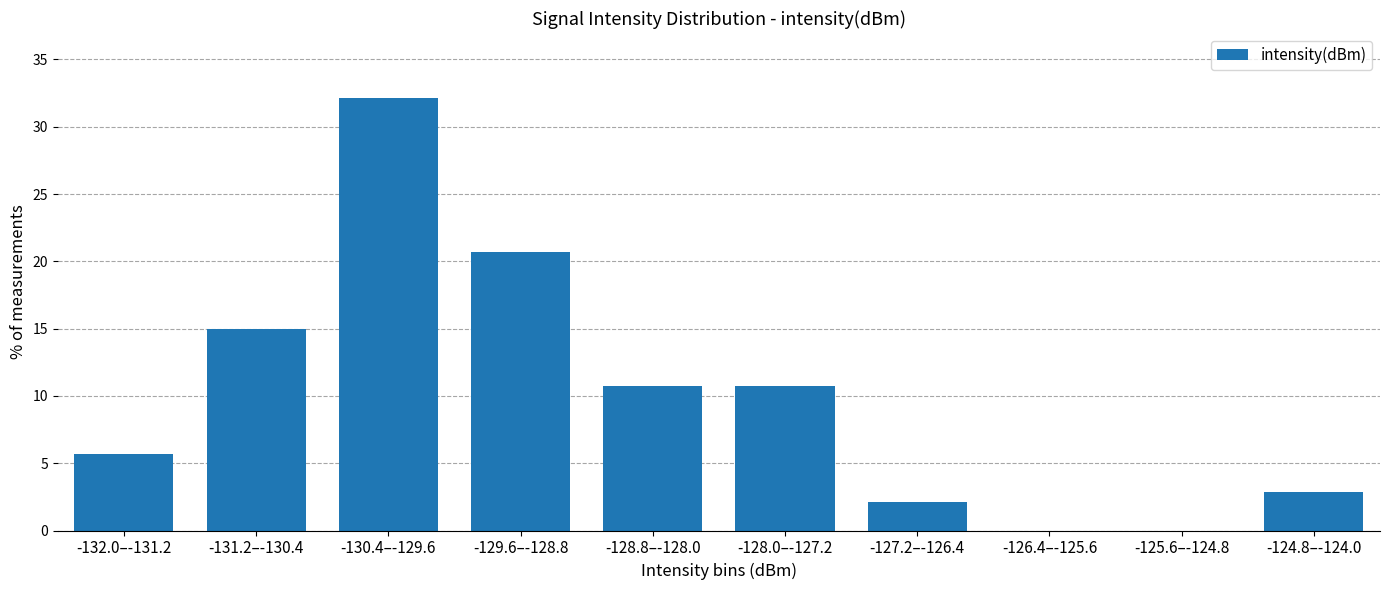

Reading right to left, what are all the values shown in this chart?

-124.8–-124.0=2.9	-125.6–-124.8=0.0	-126.4–-125.6=0.0	-127.2–-126.4=2.1	-128.0–-127.2=10.7	-128.8–-128.0=10.7	-129.6–-128.8=20.7	-130.4–-129.6=32.1	-131.2–-130.4=15.0	-132.0–-131.2=5.7